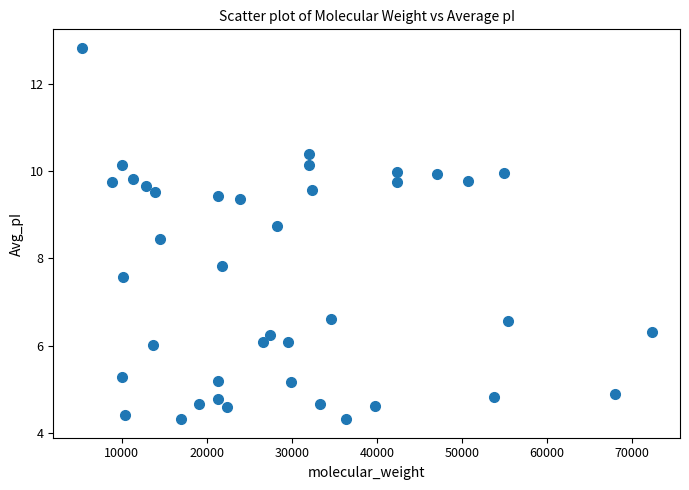

What Y value in the scatter plot is closest to 8?

7.8